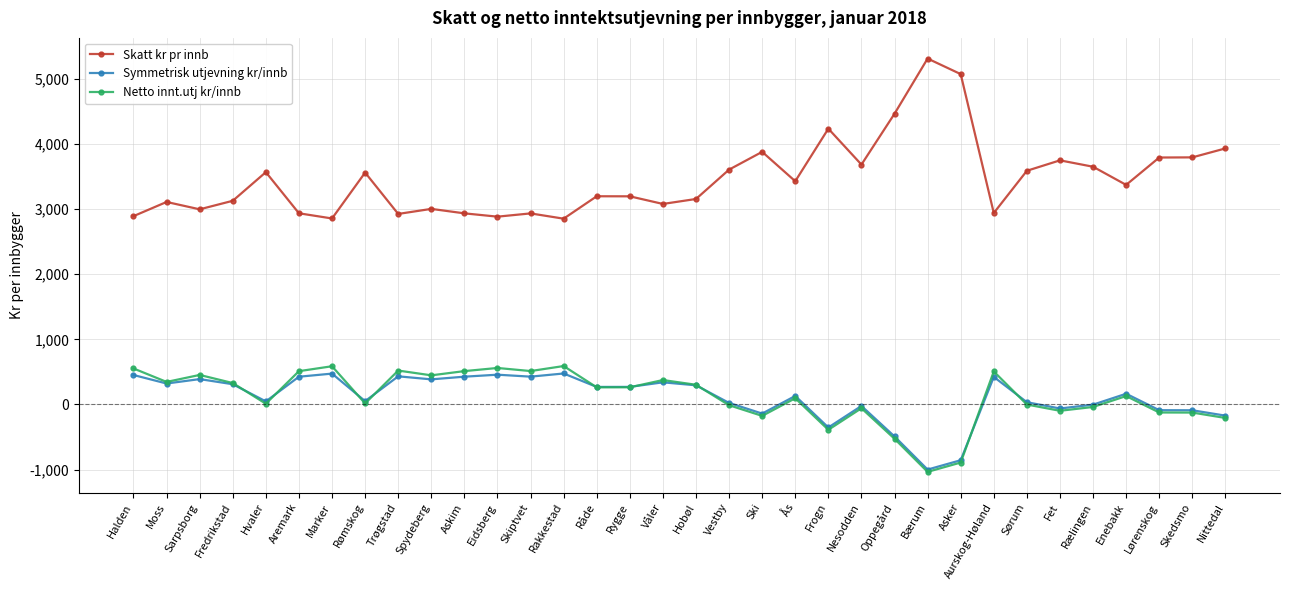

What is the difference between the maximum and minimum values in the Symmetrisk utjevning kr/innb series?

1476.3